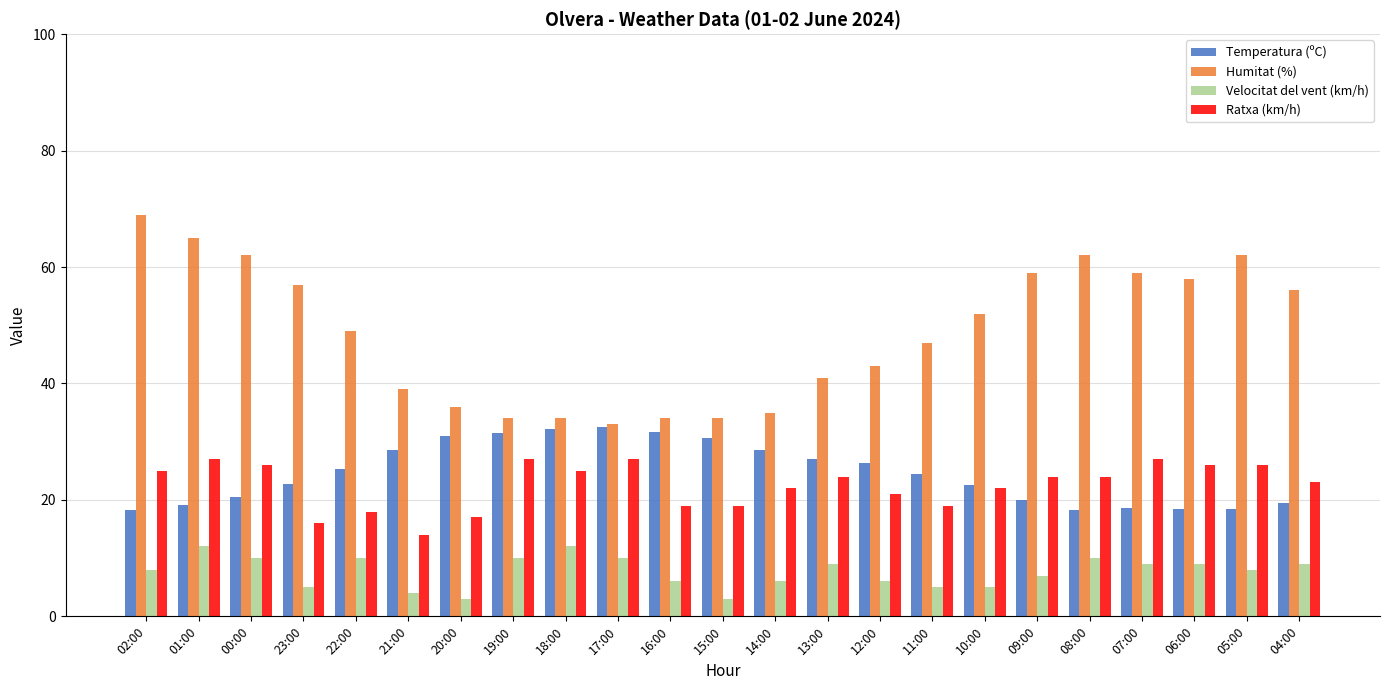

Which series has the largest total across all categories?

Humitat (%)